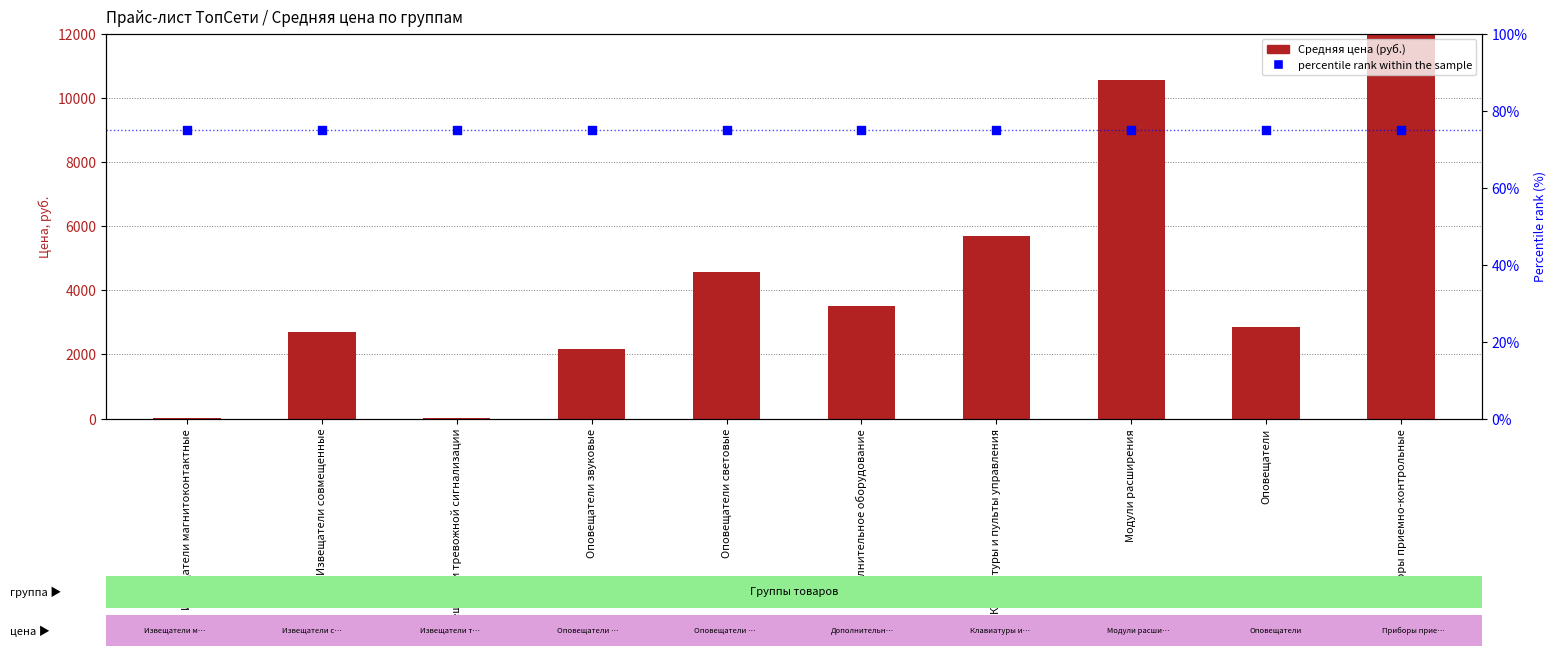

Which series contains the lowest Y value?

Средняя цена (руб.)